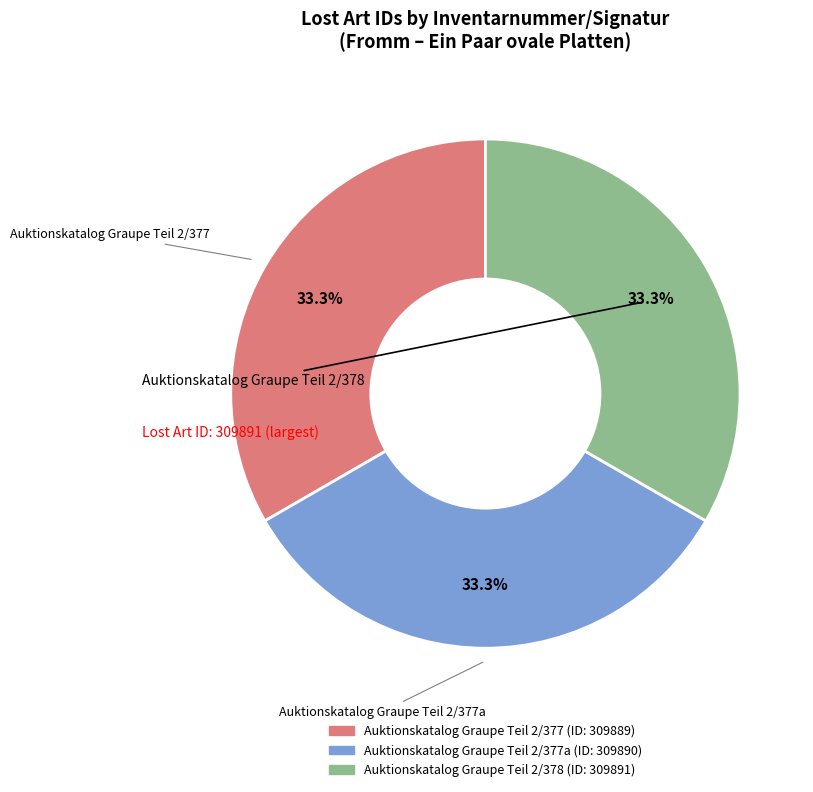

Is there a majority slice in this chart?

No